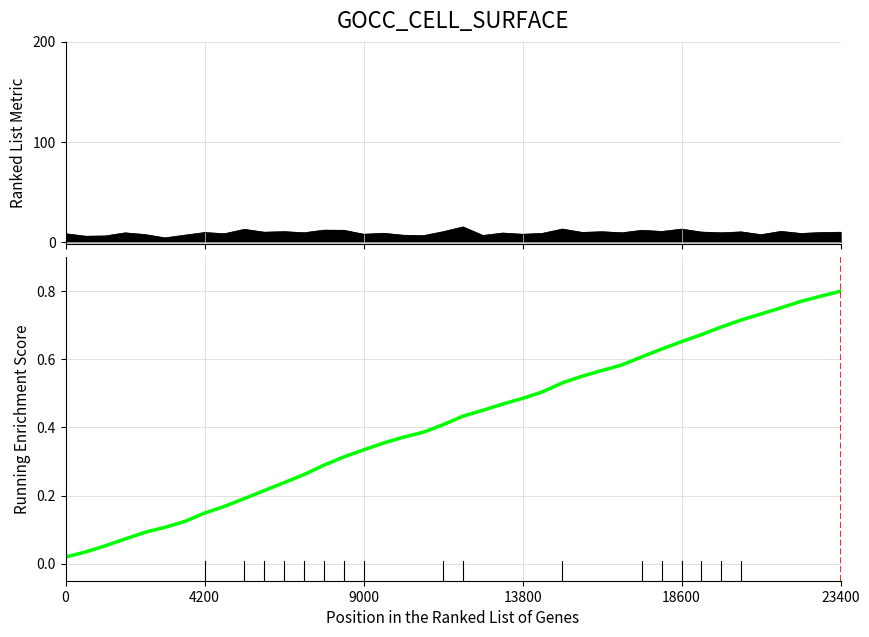

How many interior local valleys (lower than both neighbors) does the data have?

15